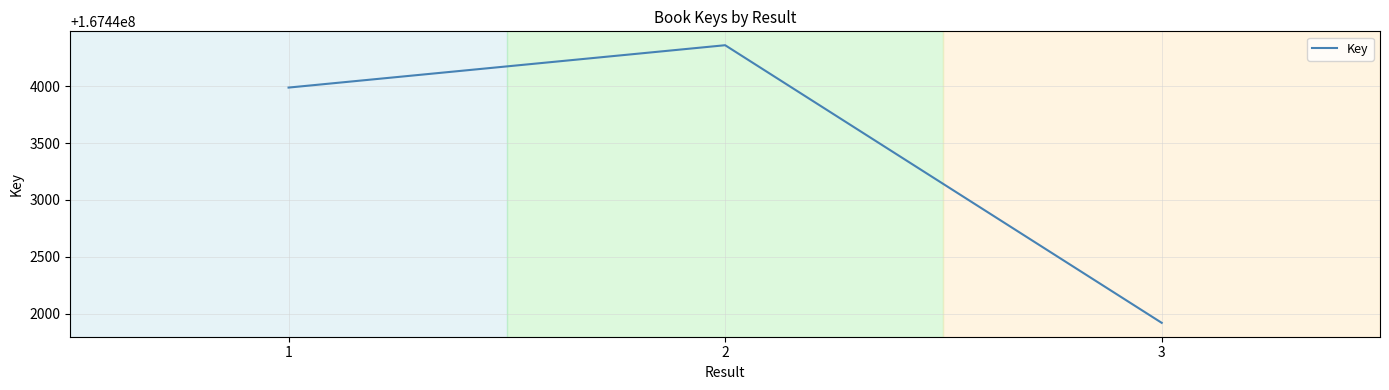

Where is the data nearest to the value 167443140?

1